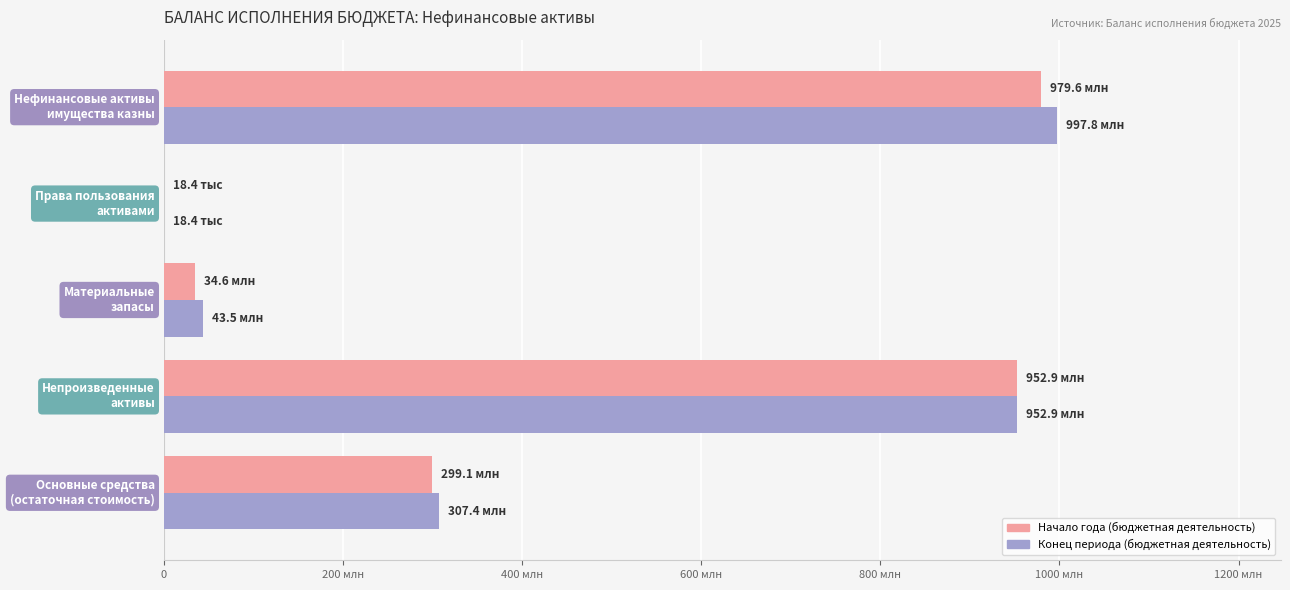

What are all the series names shown in the legend?

Начало года (бюджетная деятельность), Конец периода (бюджетная деятельность)